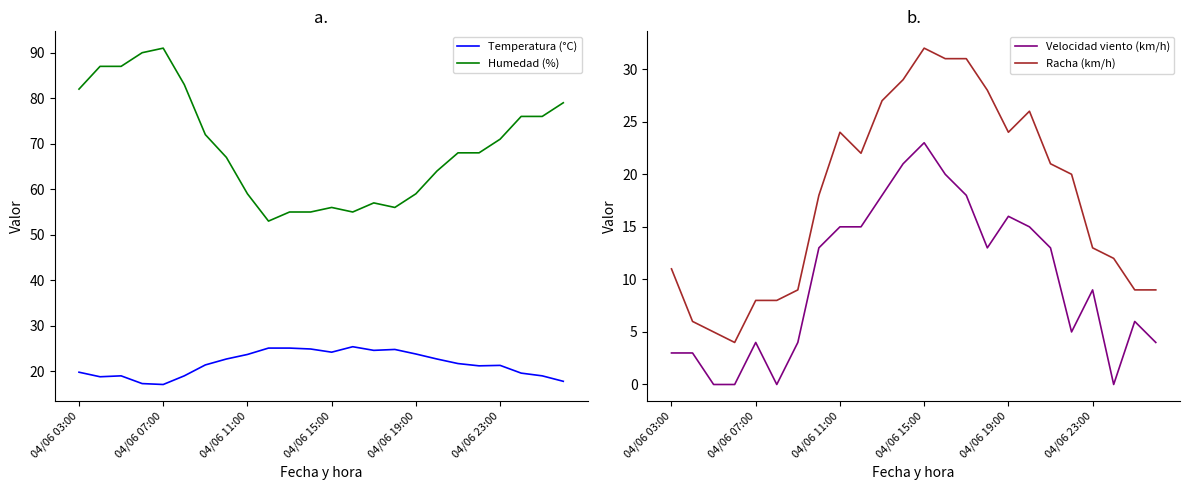

True or false: Velocidad viento (km/h) and Racha (km/h) intersect in this chart.

False